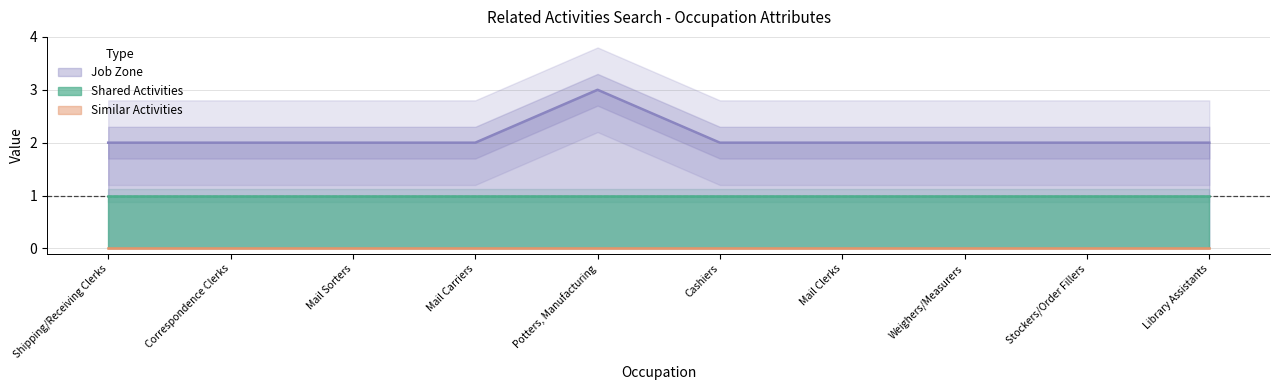

The Shared Activities series shows 1 at Weighers/Measurers. True or false?

True